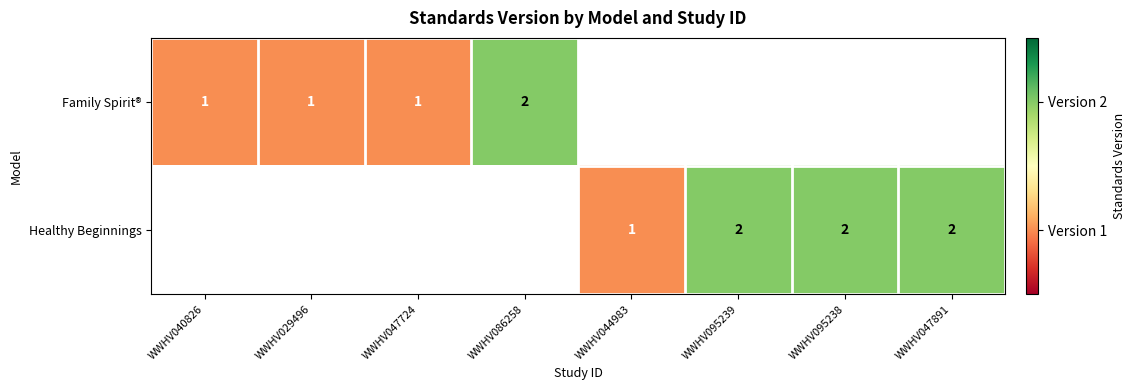

The Healthy Beginnings series shows 2 at WWHV047891. True or false?

True